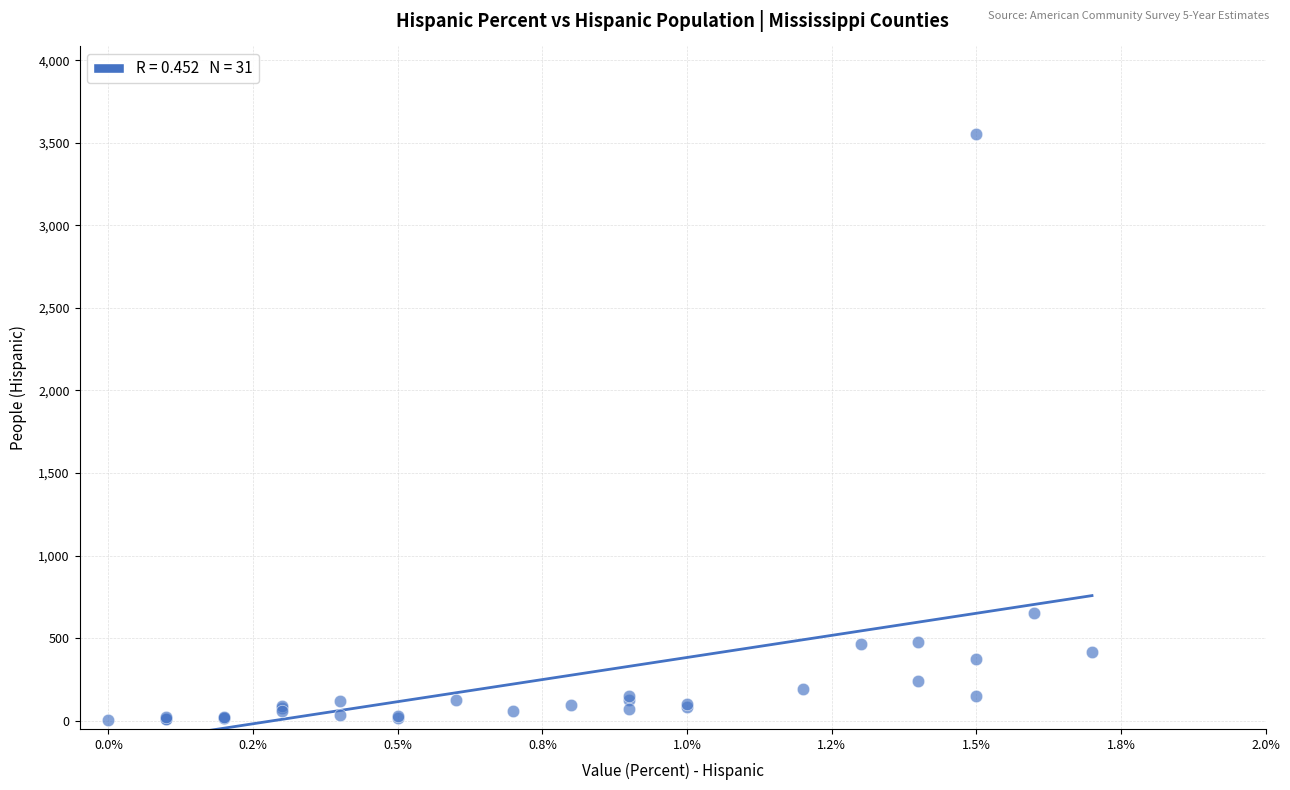

What Y value in the scatter plot is closest to 1776?

652